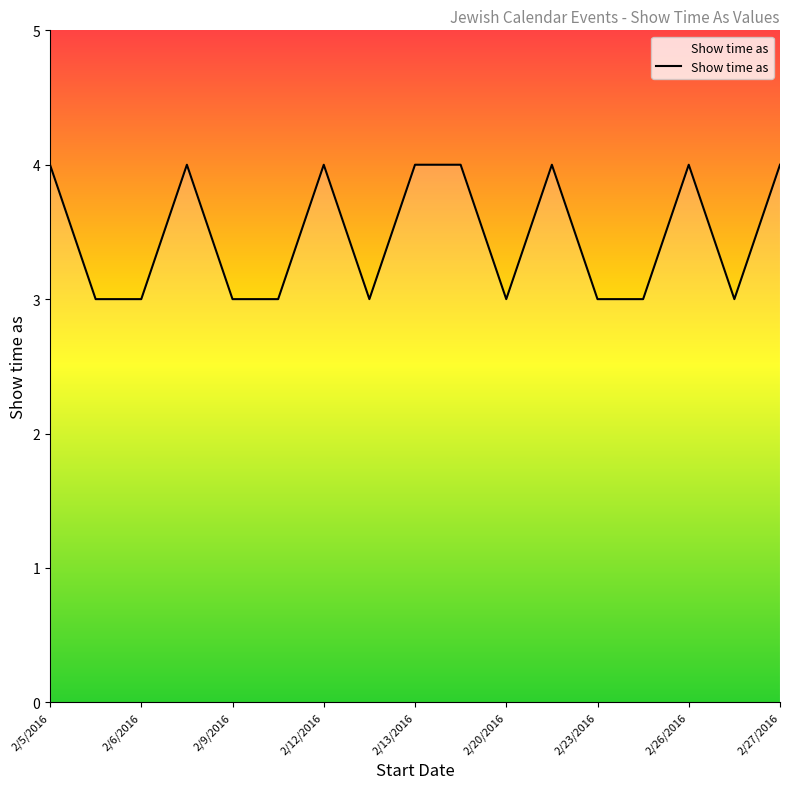

What is the maximum value shown in the chart?

4